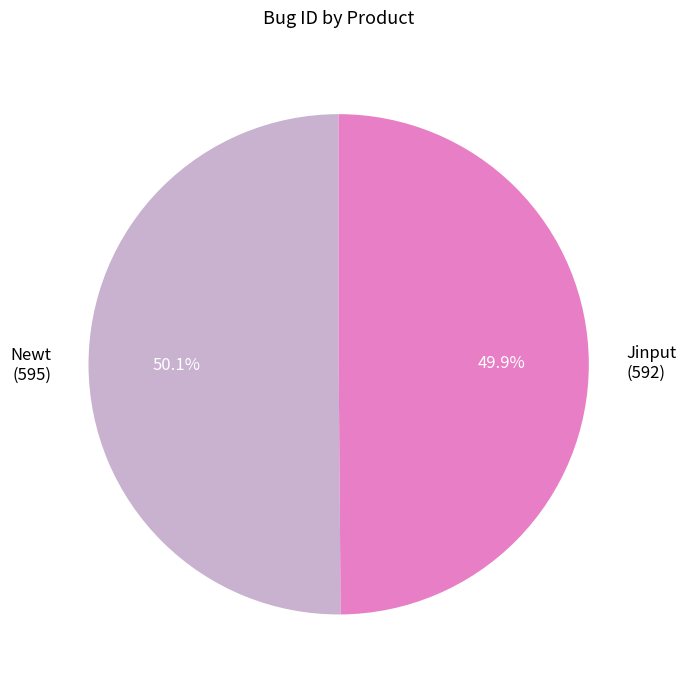

How many segments does this pie chart have?

2